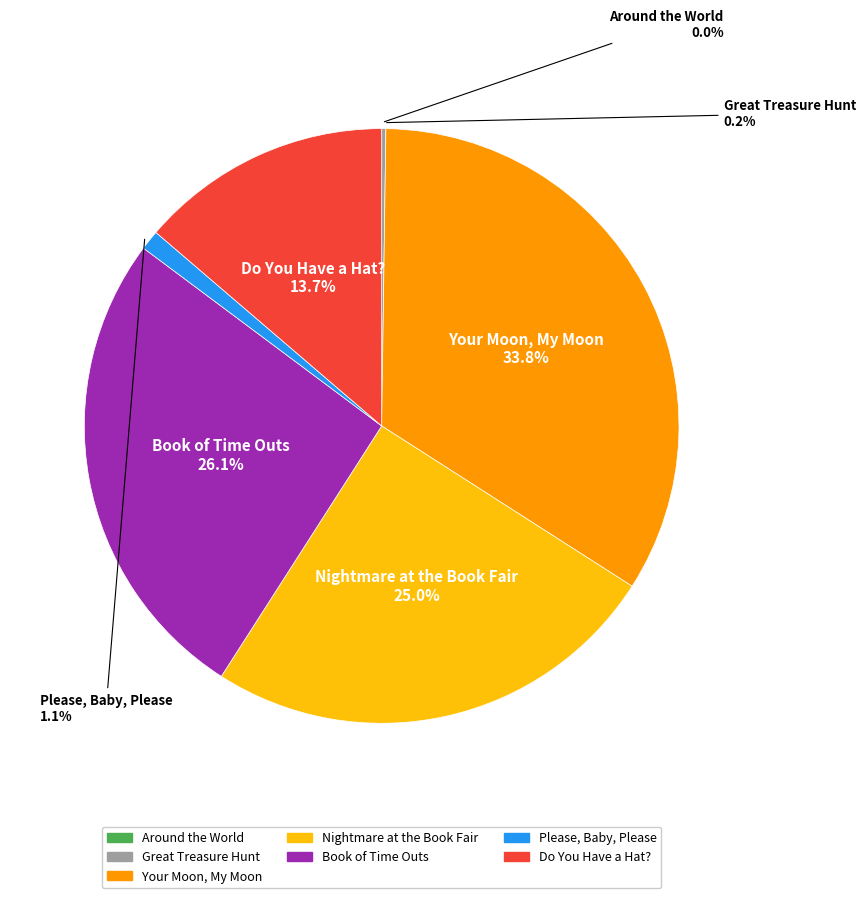

Which slice is the largest?

Your Moon, My Moon